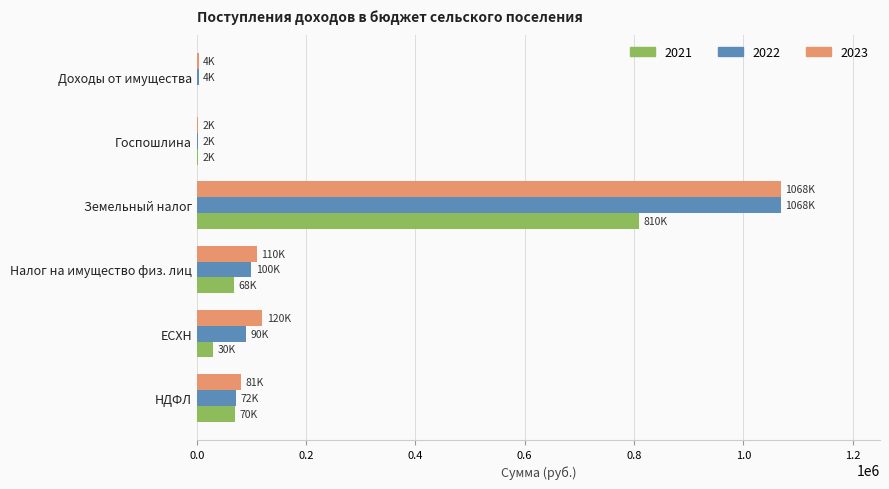

Which label corresponds to the largest value in the chart?

Земельный налог